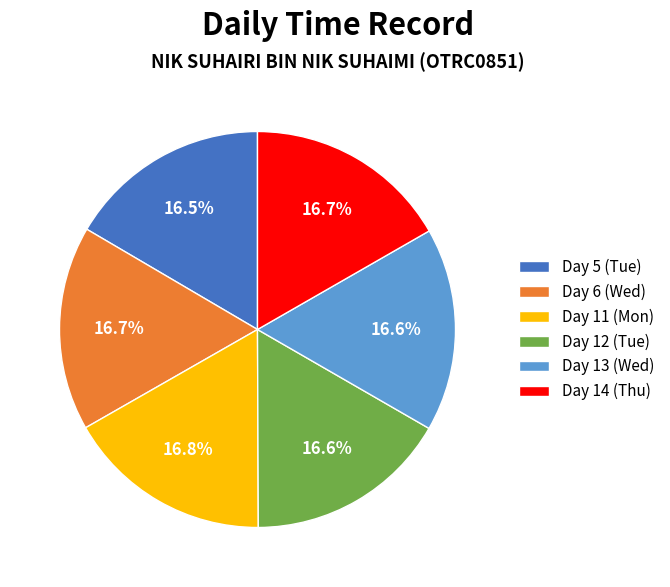

How many slices are in this pie chart?

6